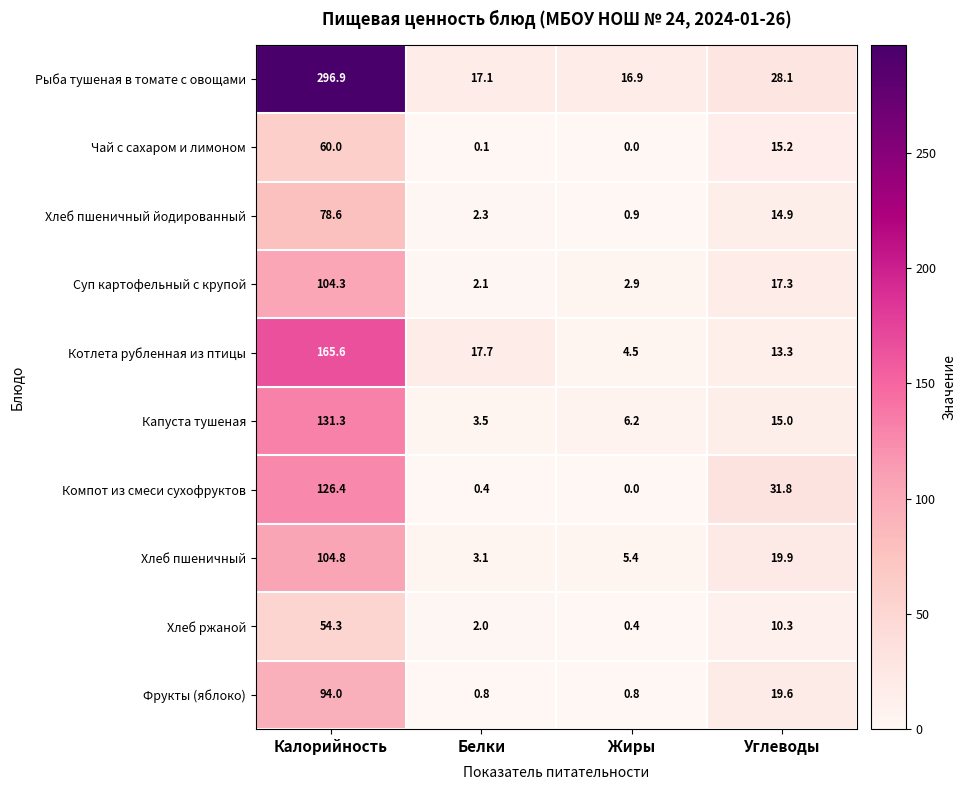

Which series has the largest range (max minus min)?

Рыба тушеная в томате с овощами